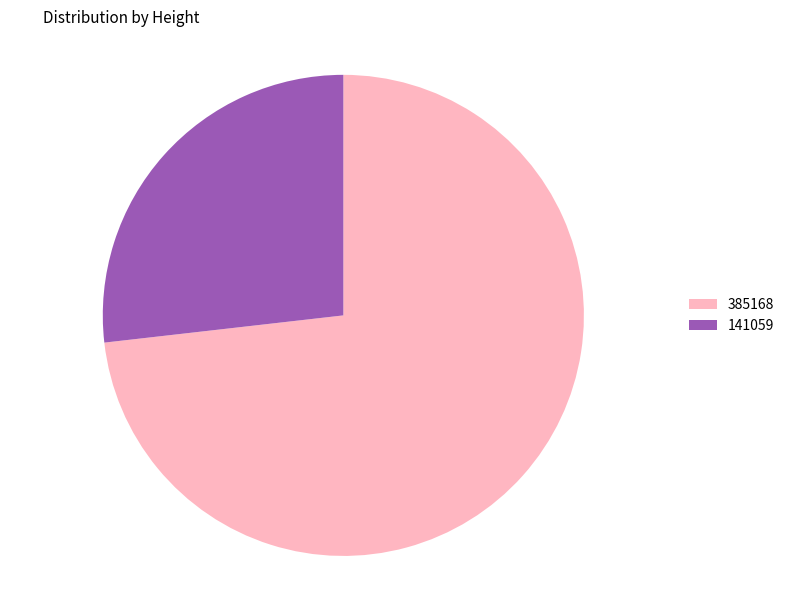

Which slice is the smallest?

141059